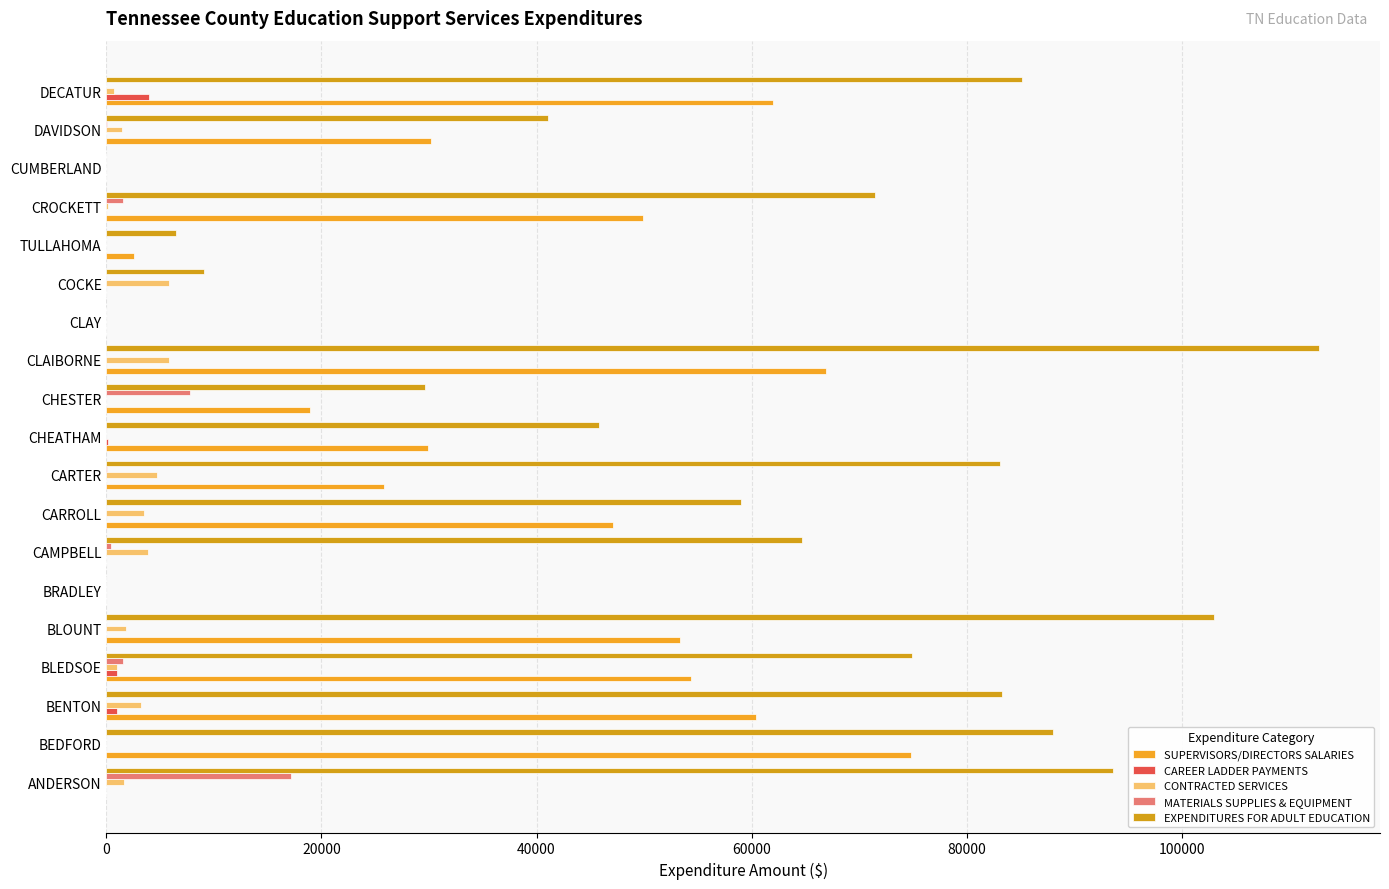

What is the sum of all CAREER LADDER PAYMENTS values?

6126